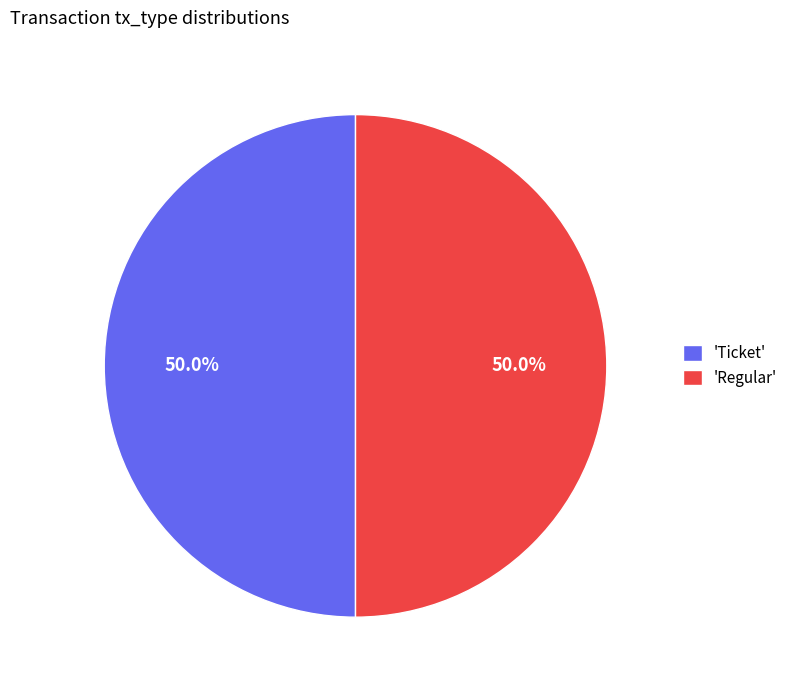

Is the sum of 'Regular' and 'Ticket' greater than half?

Yes